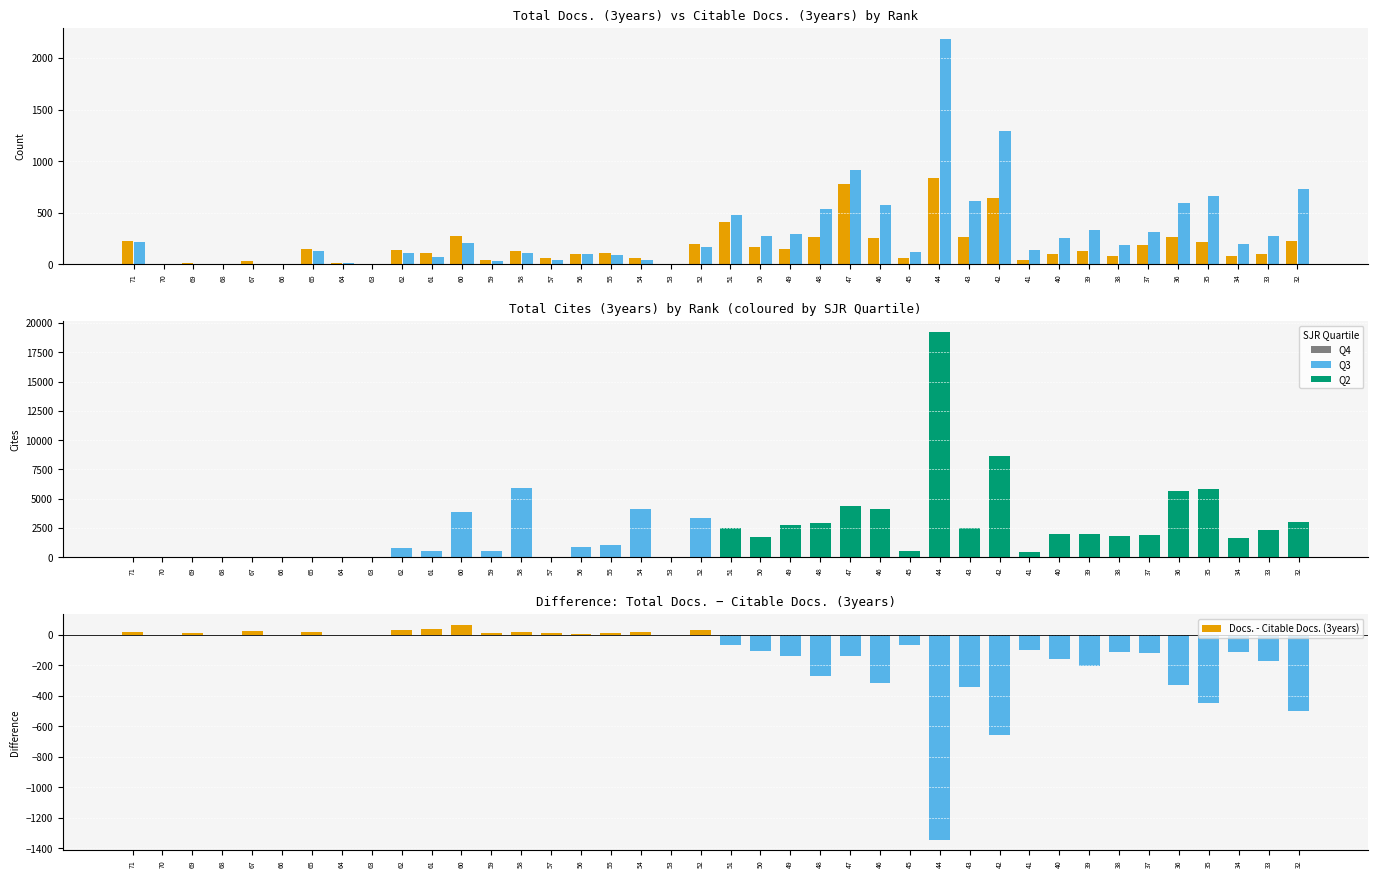

List the series in order of their peak value, highest first.

Total Cites (3years), Citable Docs. (3years), Total Docs. (3years), Docs. - Citable Docs. (3years)